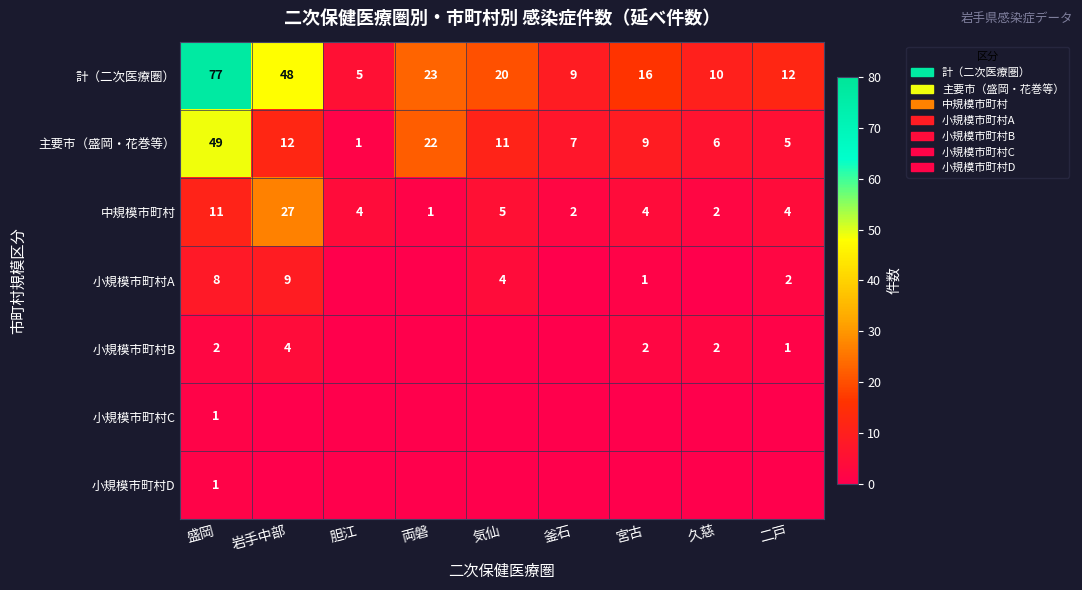

What is the maximum value for 中規模市町村?

27